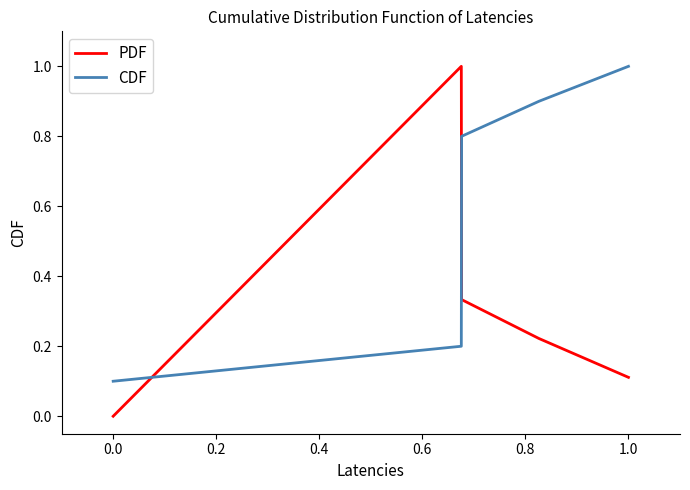

What is the greatest value displayed?

1.0